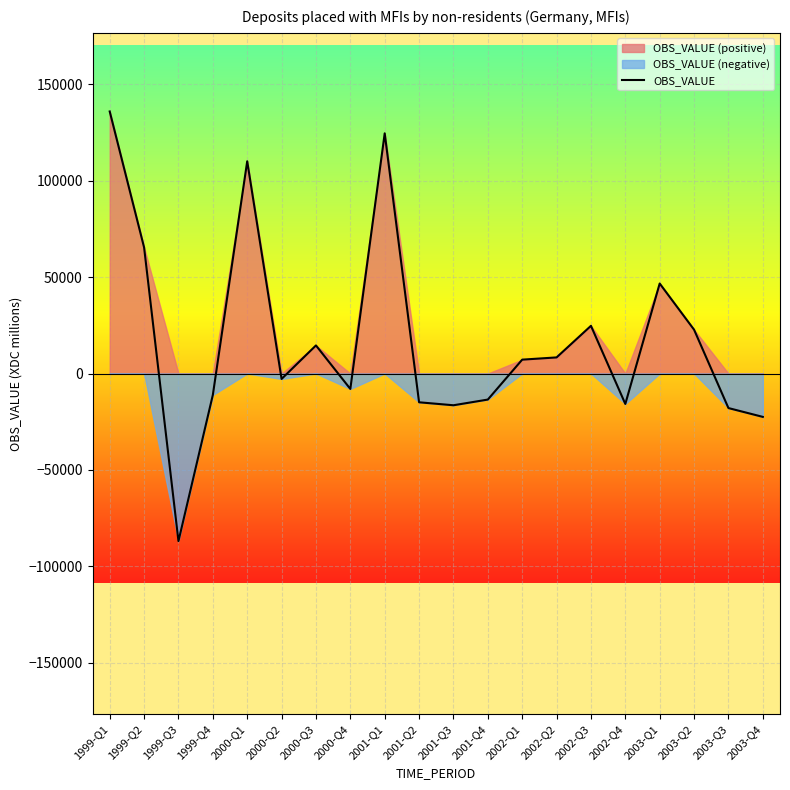

What position from the right is 2000-Q3?

14